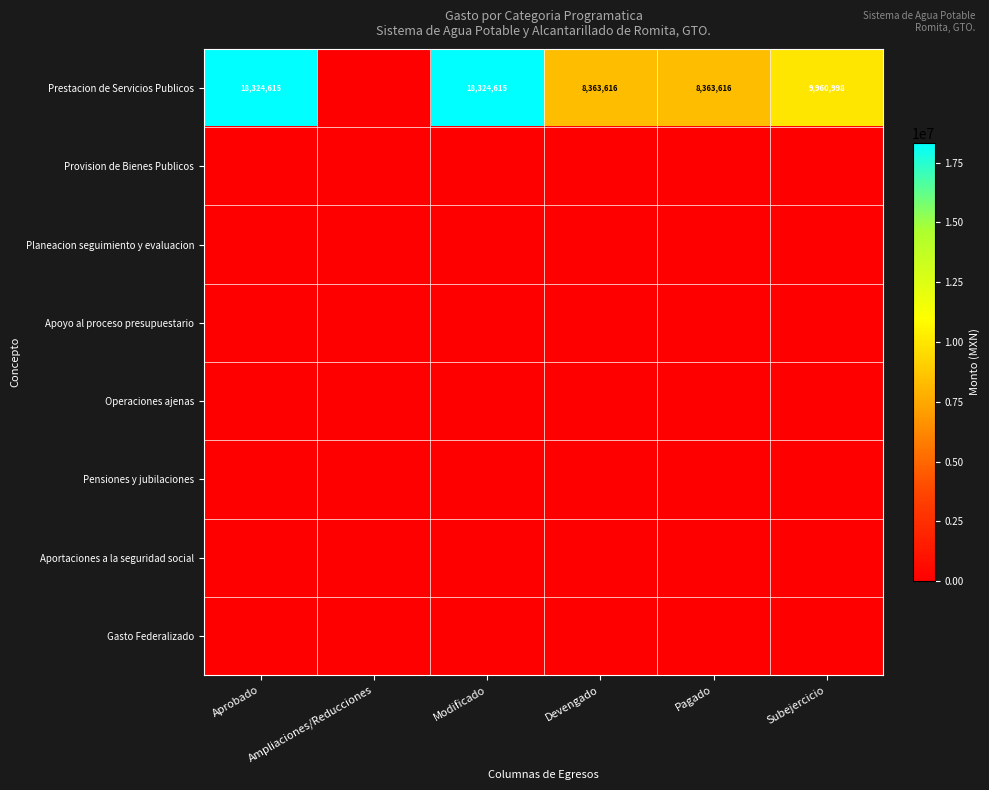

The Prestacion de Servicios Publicos series shows 18324615 at Aprobado. True or false?

True